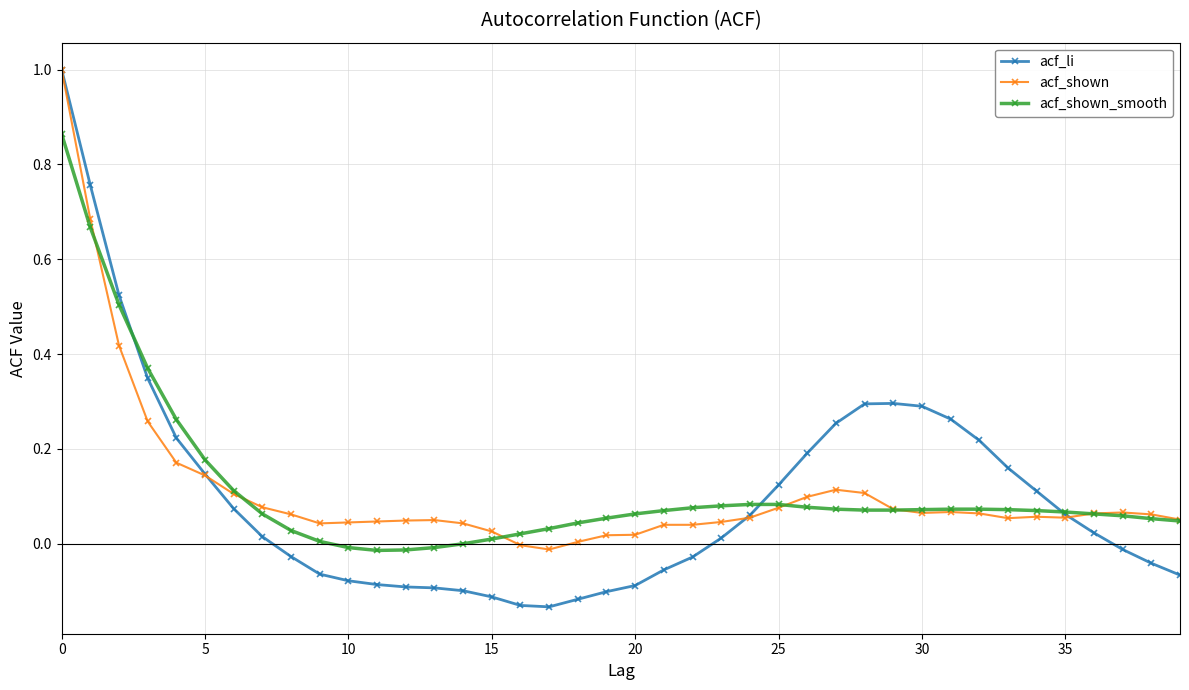

What are all the series names shown in the legend?

acf_li, acf_shown, acf_shown_smooth